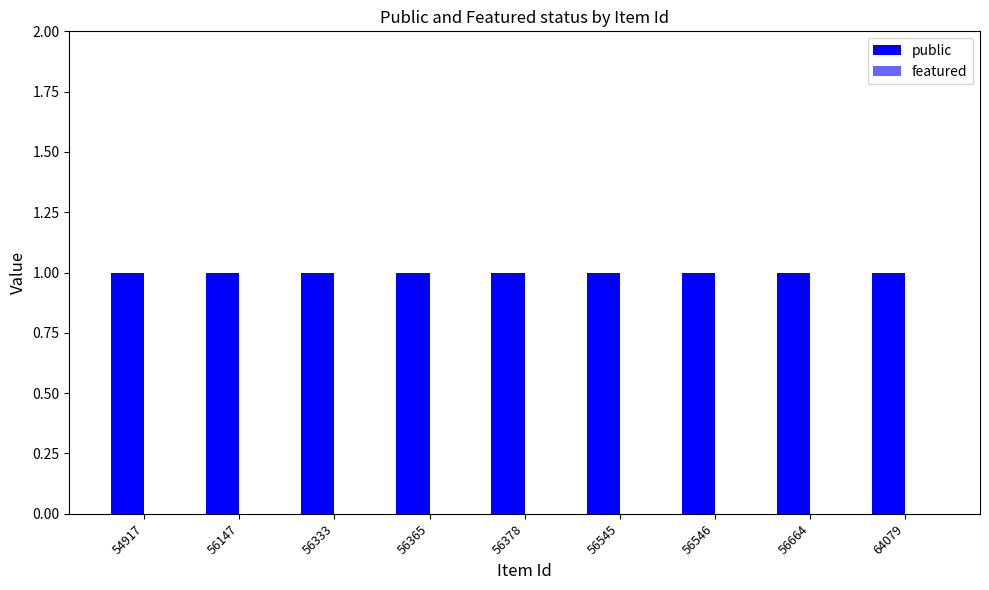

At 56147, list the series in order from smallest to largest.

featured, public